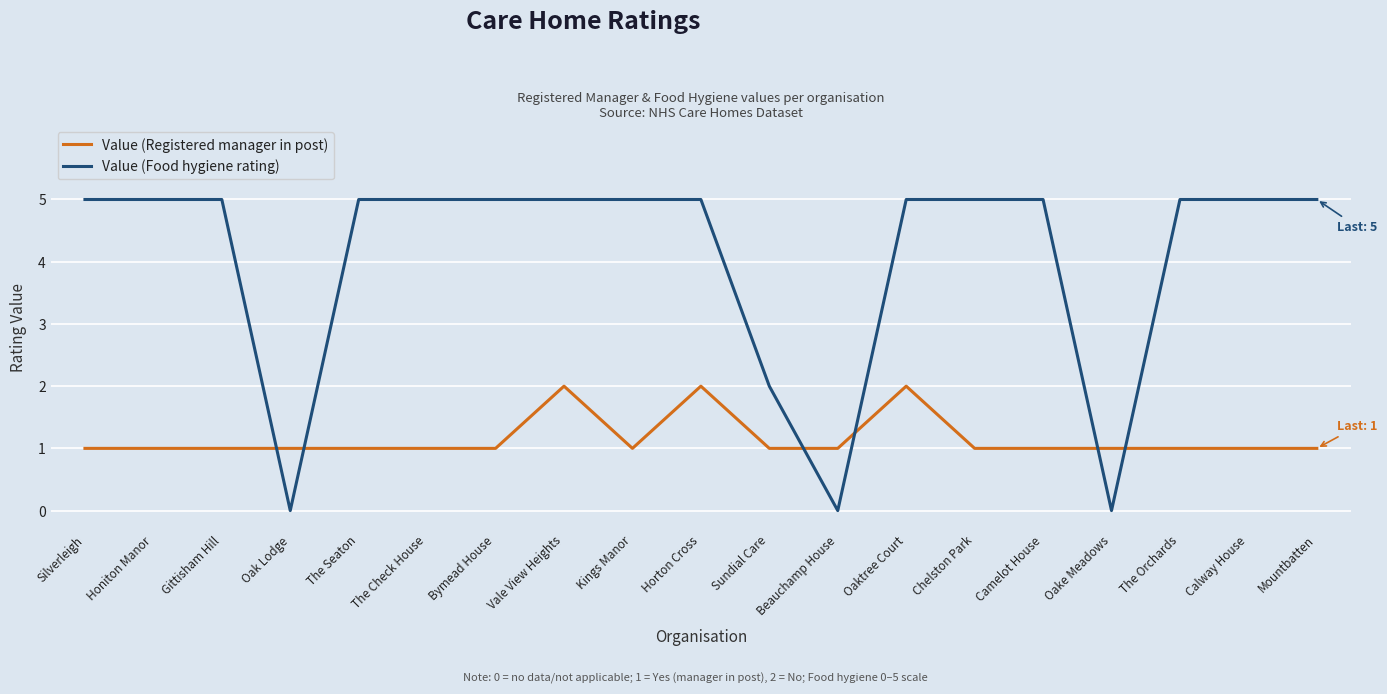

Reading right to left, extract all data points from this chart.

Value (Registered manager in post): Mountbatten=1	Calway House=1	The Orchards=1	Oake Meadows=1	Camelot House=1	Chelston Park=1	Oaktree Court=2	Beauchamp House=1	Sundial Care=1	Horton Cross=2	Kings Manor=1	Vale View Heights=2	Bymead House=1	The Check House=1	The Seaton=1	Oak Lodge=1	Gittisham Hill=1	Honiton Manor=1	Silverleigh=1
Value (Food hygiene rating): Mountbatten=5	Calway House=5	The Orchards=5	Oake Meadows=0	Camelot House=5	Chelston Park=5	Oaktree Court=5	Beauchamp House=0	Sundial Care=2	Horton Cross=5	Kings Manor=5	Vale View Heights=5	Bymead House=5	The Check House=5	The Seaton=5	Oak Lodge=0	Gittisham Hill=5	Honiton Manor=5	Silverleigh=5